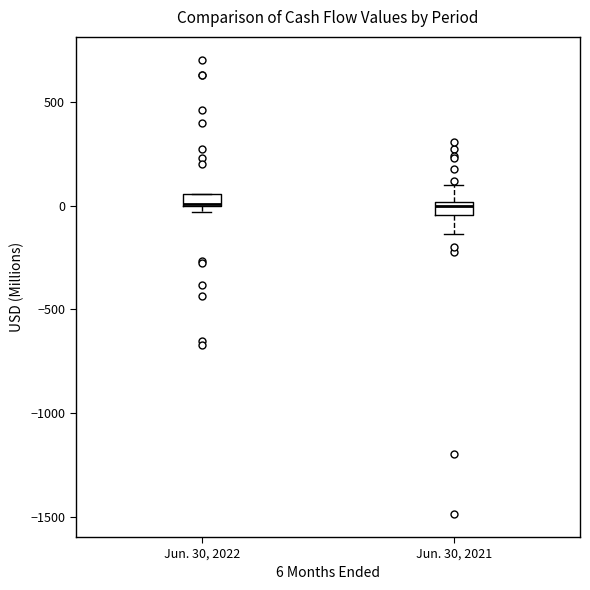

Where is the upper edge of the box for Jun. 30, 2022 on the y-axis? The values are not printed on the chart, so give them approximately, as read against the axis.

50